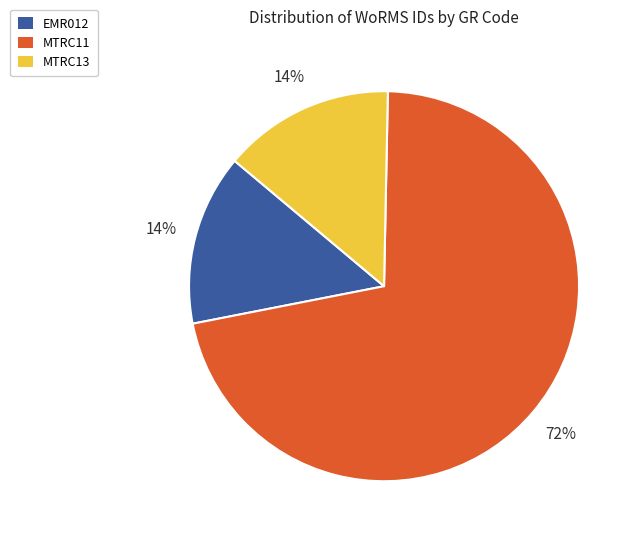

What percentage is the MTRC11 slice, to the nearest percent?

72%